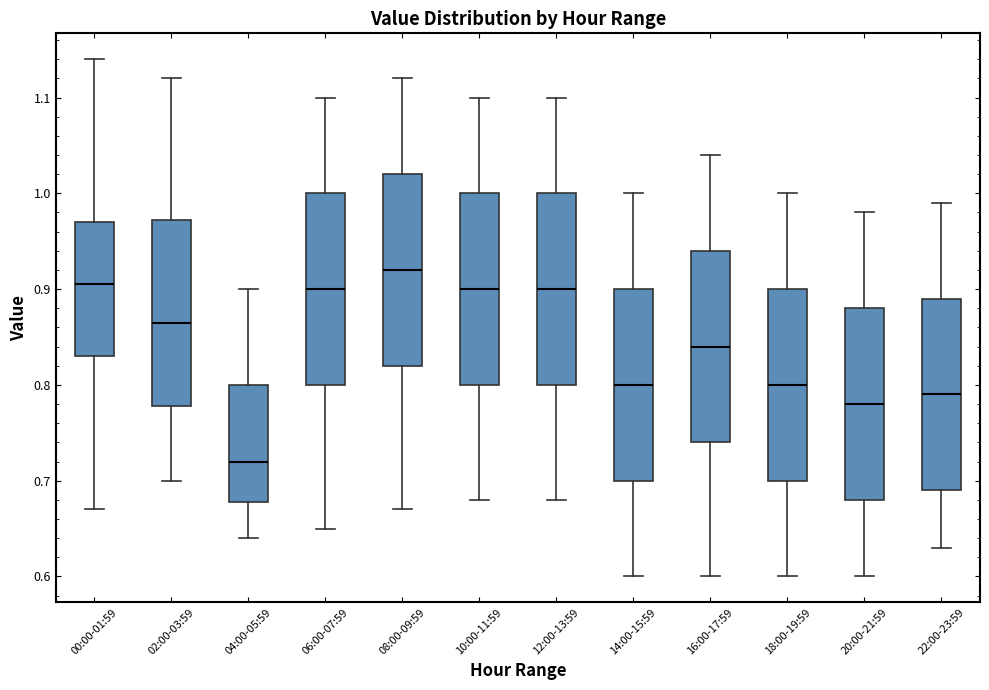

Reading left to right, read every box against the y-axis: the position of its median line, the range the box covers, and the ends of its whiskers. The values are not printed on the chart, so give them approximately, as read against the axis.

00:00-01:59: median 0.91, box 0.83 to 0.97, whiskers 0.67 to 1.14
02:00-03:59: median 0.87, box 0.78 to 0.97, whiskers 0.70 to 1.12
04:00-05:59: median 0.72, box 0.68 to 0.80, whiskers 0.64 to 0.90
06:00-07:59: median 0.90, box 0.80 to 1.00, whiskers 0.65 to 1.10
08:00-09:59: median 0.92, box 0.82 to 1.02, whiskers 0.67 to 1.12
10:00-11:59: median 0.90, box 0.80 to 1.00, whiskers 0.68 to 1.10
12:00-13:59: median 0.90, box 0.80 to 1.00, whiskers 0.68 to 1.10
14:00-15:59: median 0.80, box 0.70 to 0.90, whiskers 0.60 to 1.00
16:00-17:59: median 0.84, box 0.74 to 0.94, whiskers 0.60 to 1.04
18:00-19:59: median 0.80, box 0.70 to 0.90, whiskers 0.60 to 1.00
20:00-21:59: median 0.78, box 0.68 to 0.88, whiskers 0.60 to 0.98
22:00-23:59: median 0.79, box 0.69 to 0.89, whiskers 0.63 to 0.99